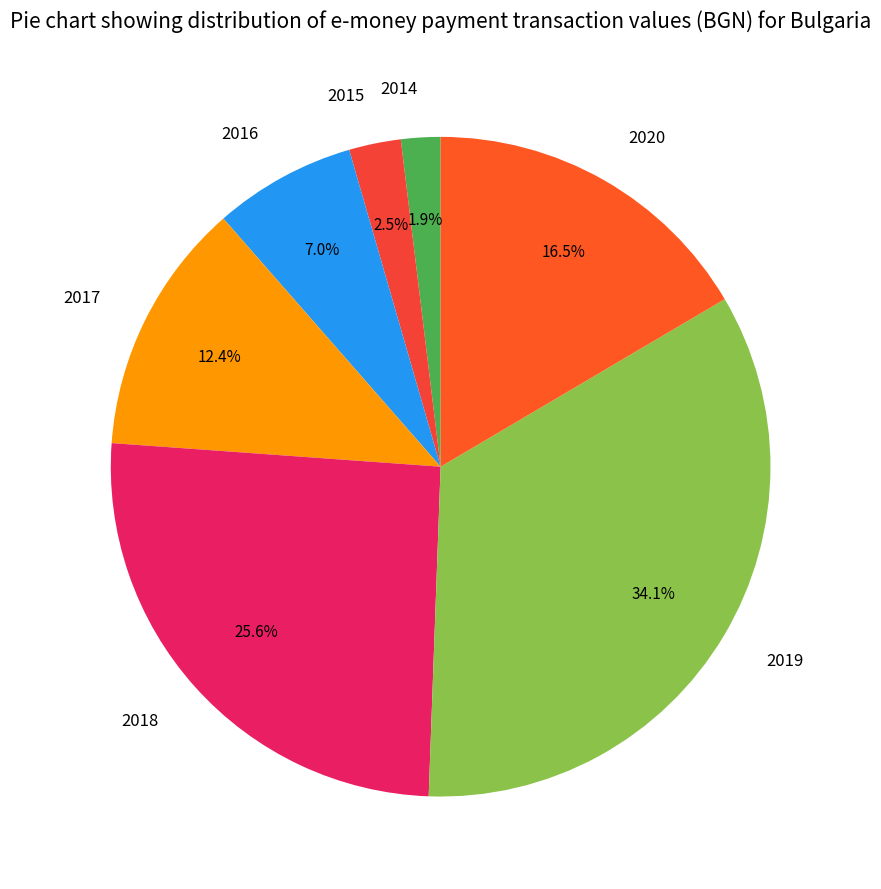

What portion of the pie excludes 2014?

98.1%